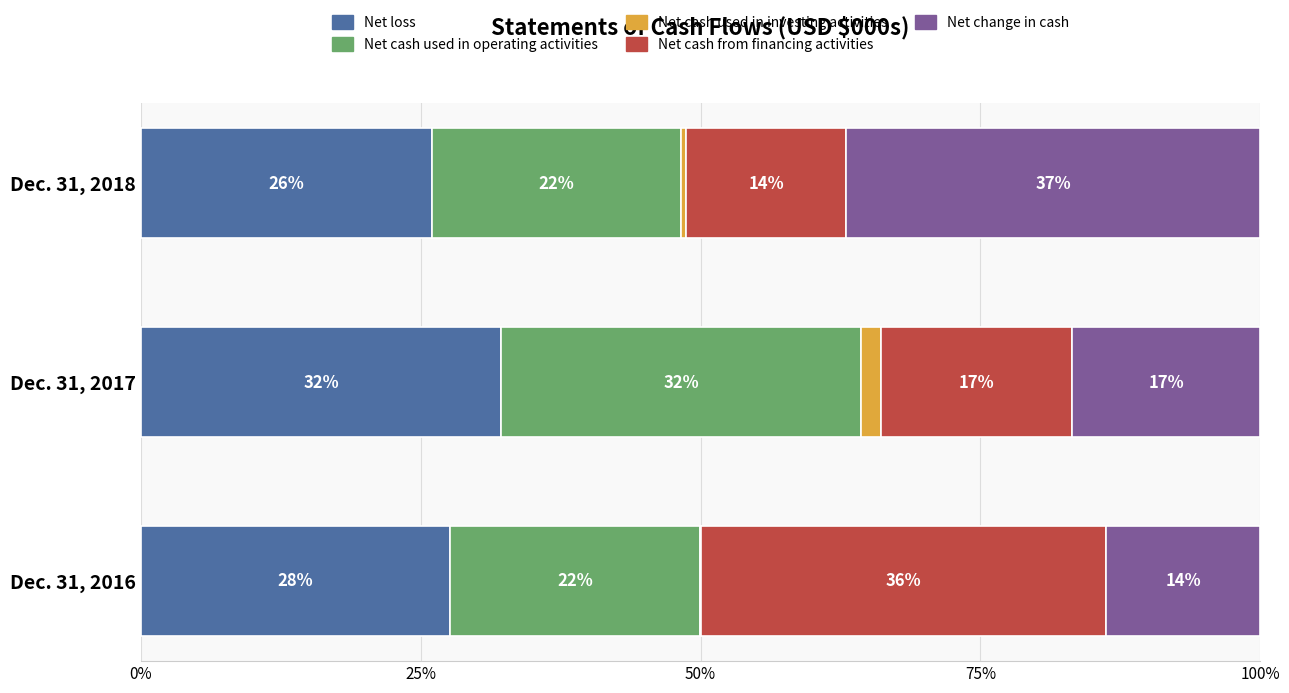

What are all the series names shown in the legend?

Net loss, Net cash used in operating activities, Net cash used in investing activities, Net cash from financing activities, Net change in cash